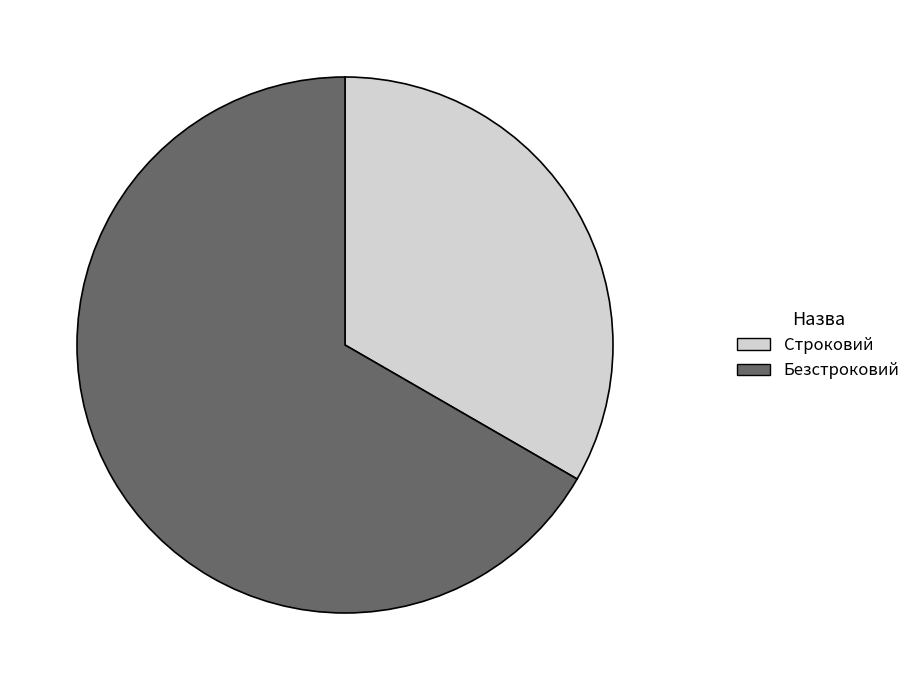

What is the majority slice?

Безстроковий